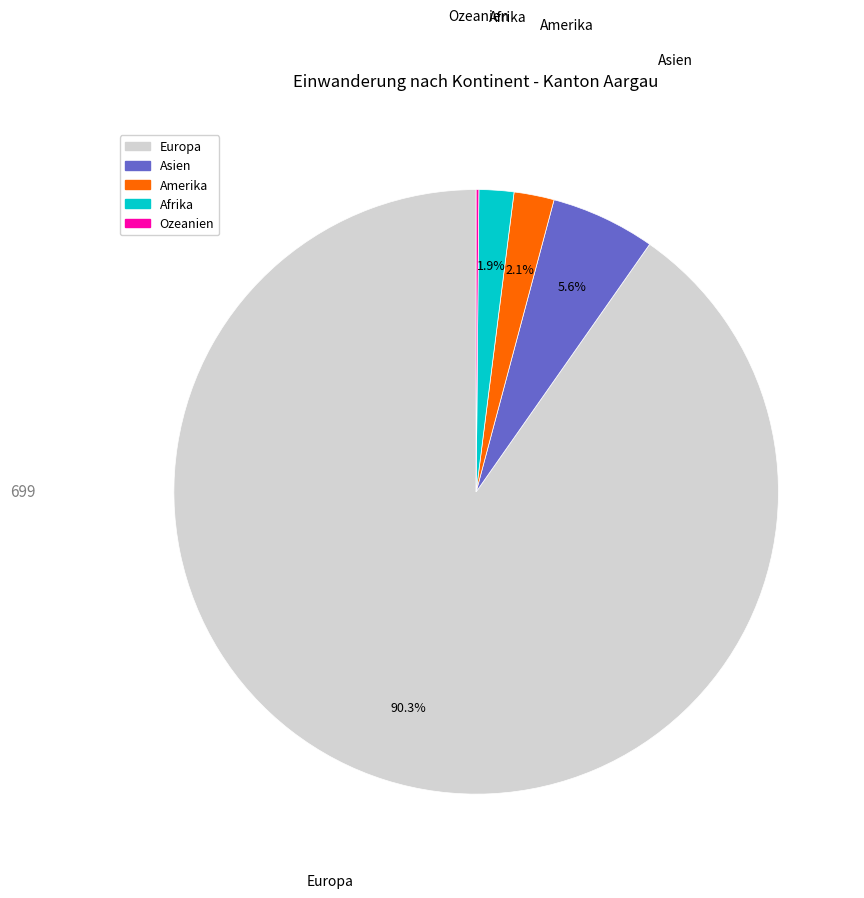

Does any single category account for the majority?

Yes